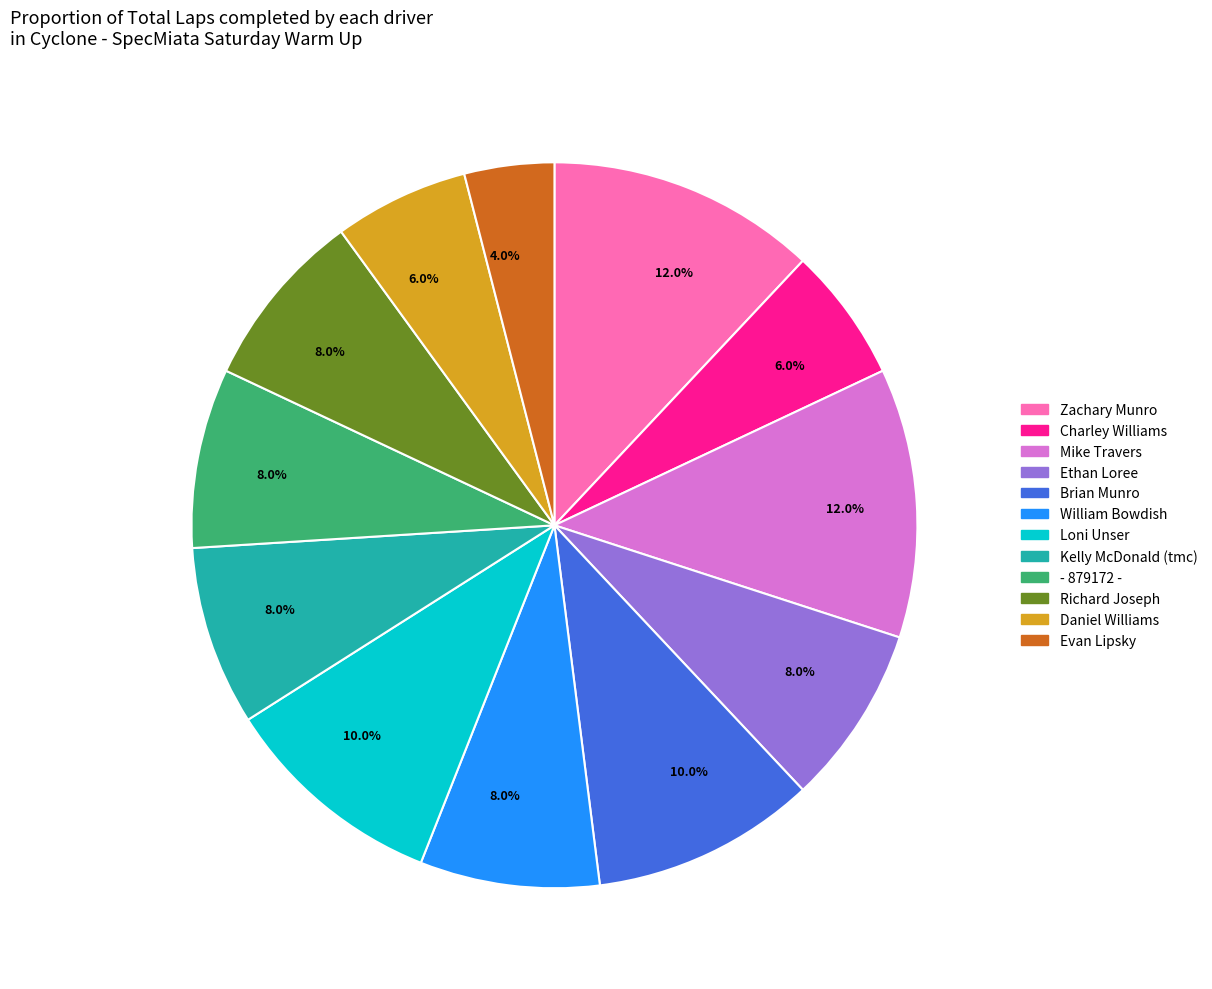

Is there any slice that represents more than half of the pie?

No